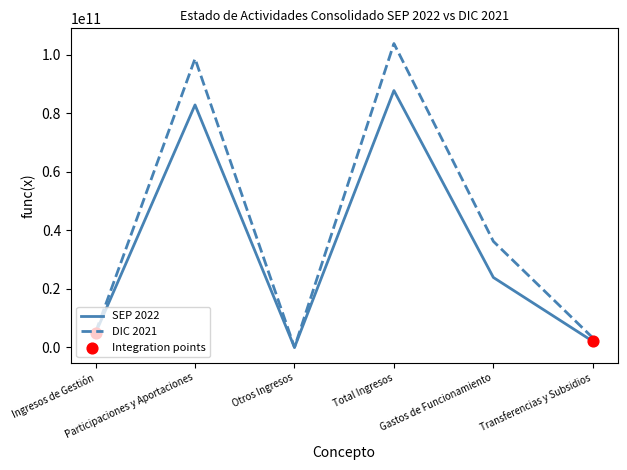

Which series has the largest total across all categories?

DIC 2021